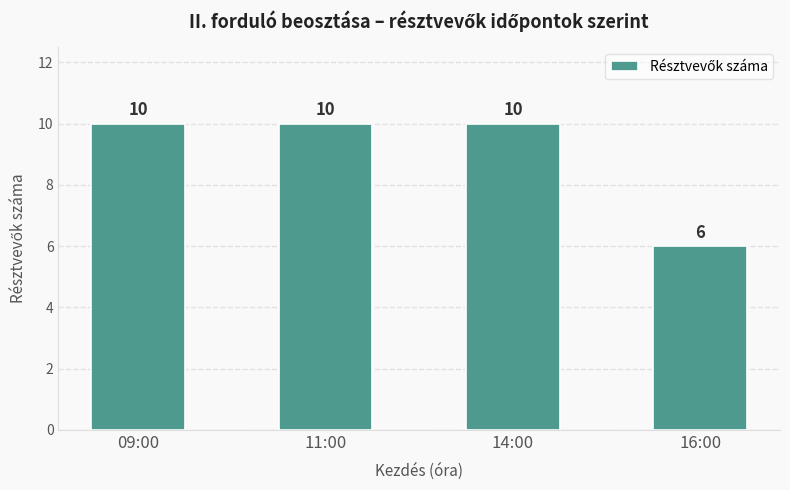

How many bars are there in total?

4